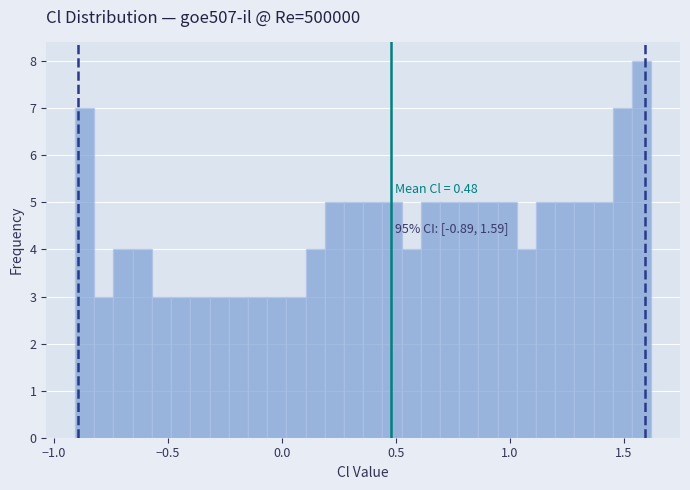

Around what value on the x-axis is the tallest bar? Give the approximate position of its centre, as read against the axis.

1.60